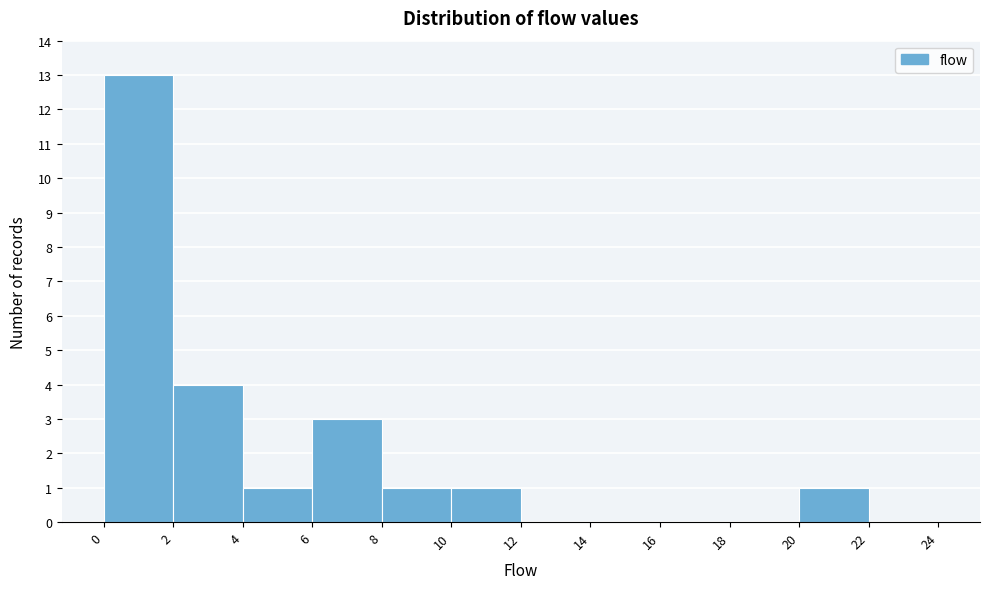

Over which range of the x-axis is the bar tallest?

0 to 2